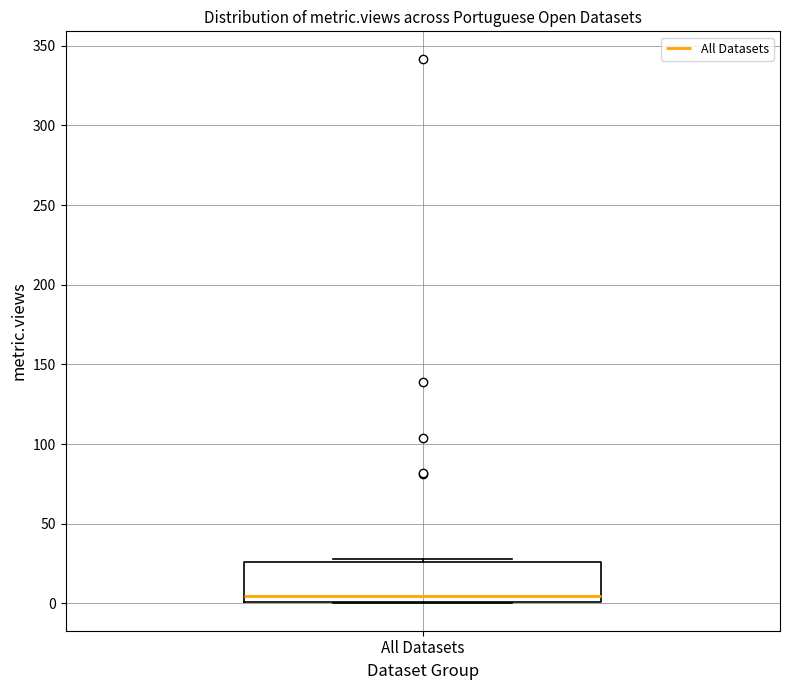

Read this box plot against the y-axis: the position of the median line, the range covered by the box, and the ends of both whiskers. The values are not printed on the chart, so give them approximately, as read against the axis.

median 5, box 0 to 25, whiskers 0 to 30